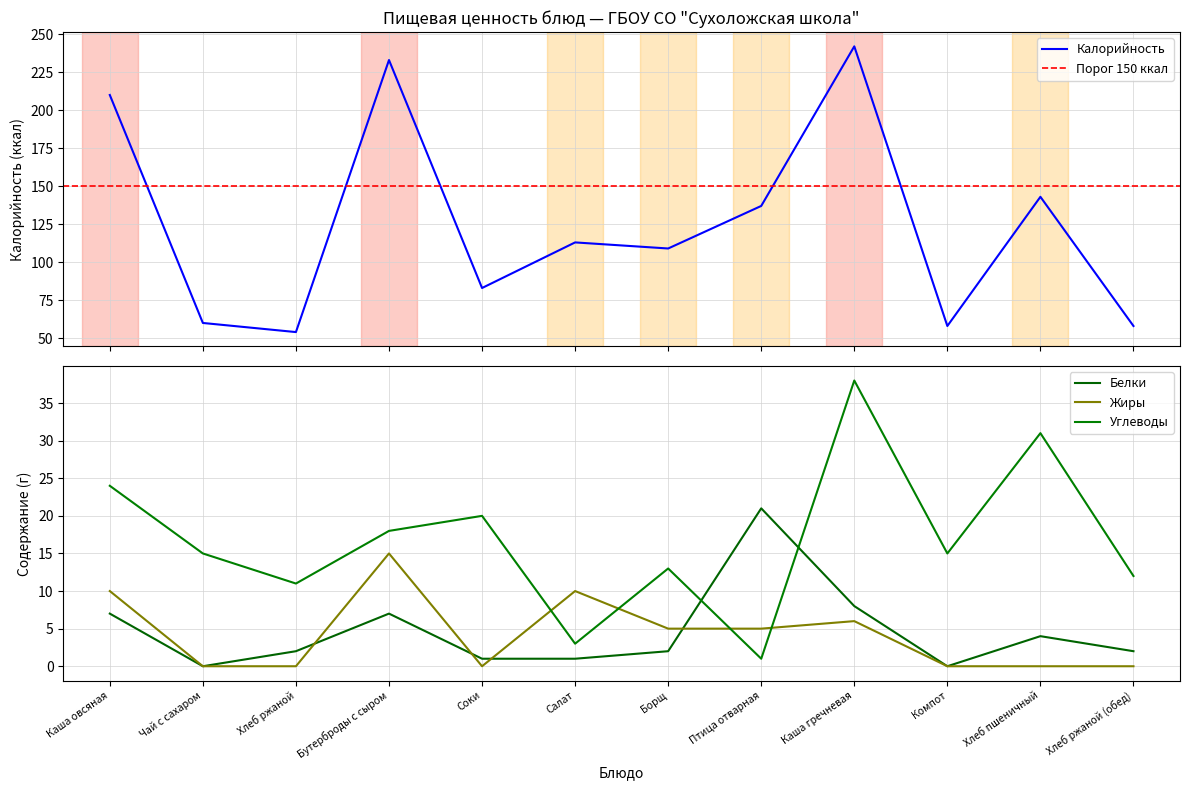

What is the sum of all Углеводы values?

201